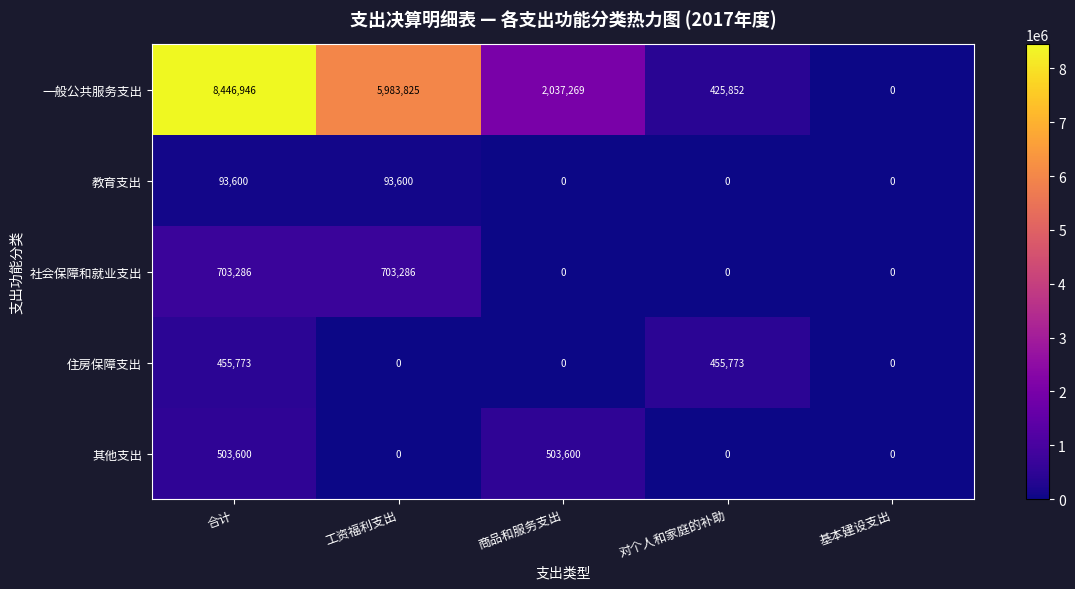

At how many categories does at least one series exceed 6922514?

1